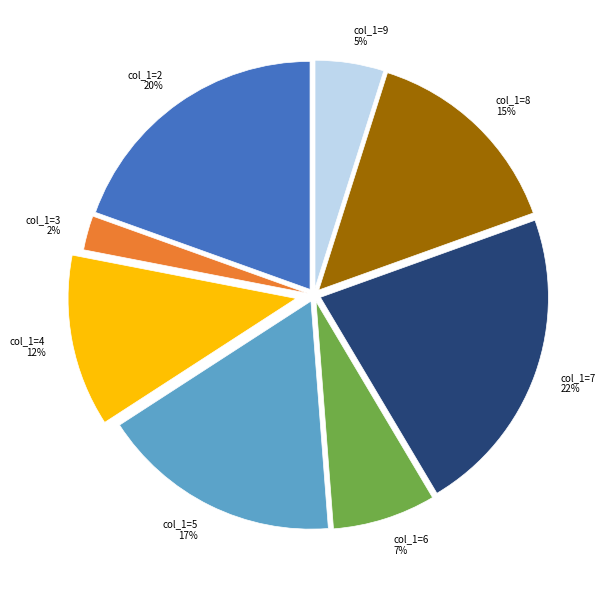

Is there any slice that represents more than half of the pie?

No